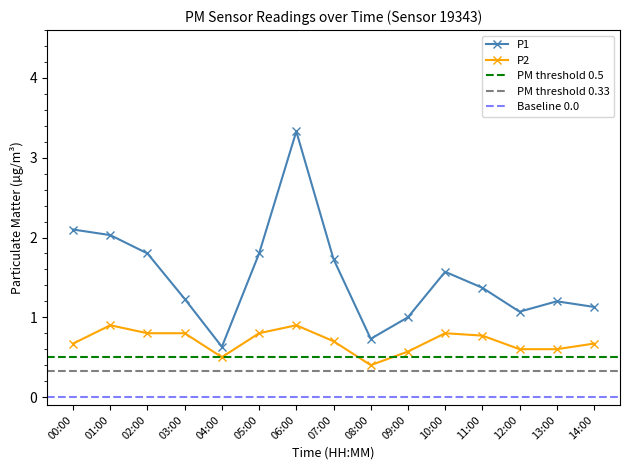

What is the minimum value shown in the chart?

0.4